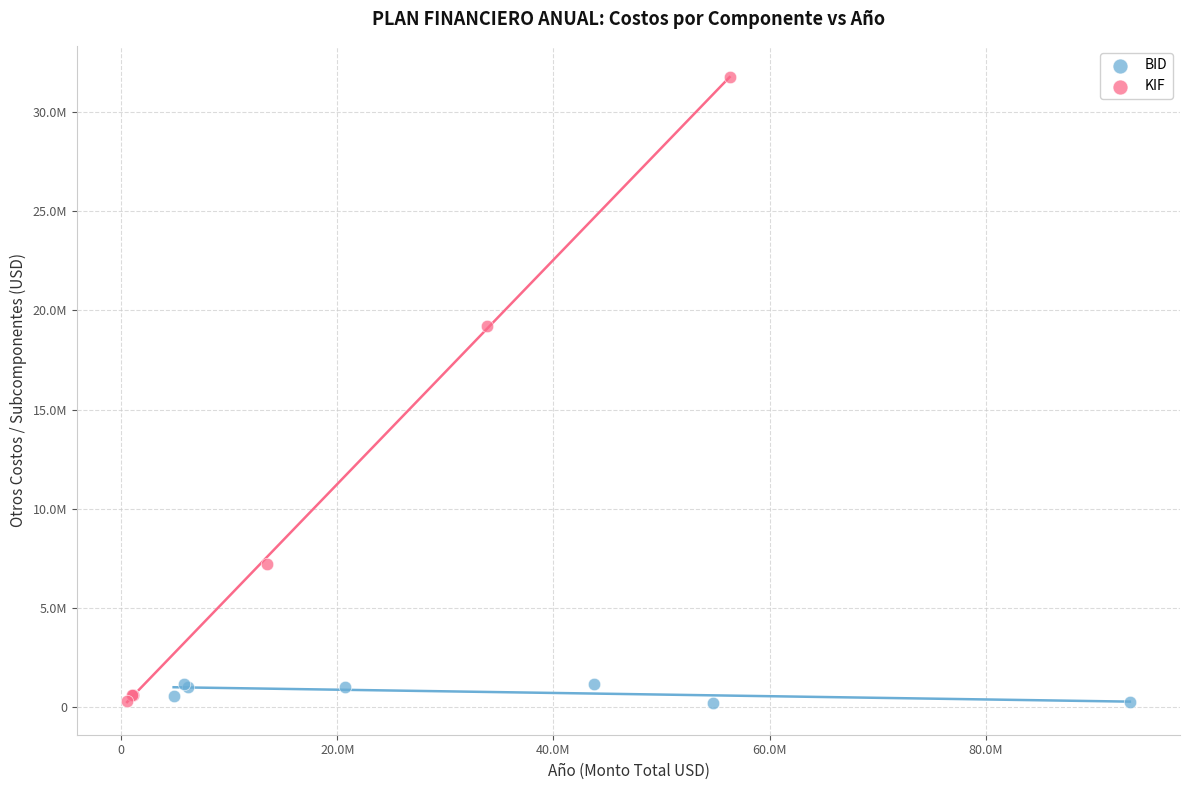

What are all the series names shown in the legend?

BID, KIF